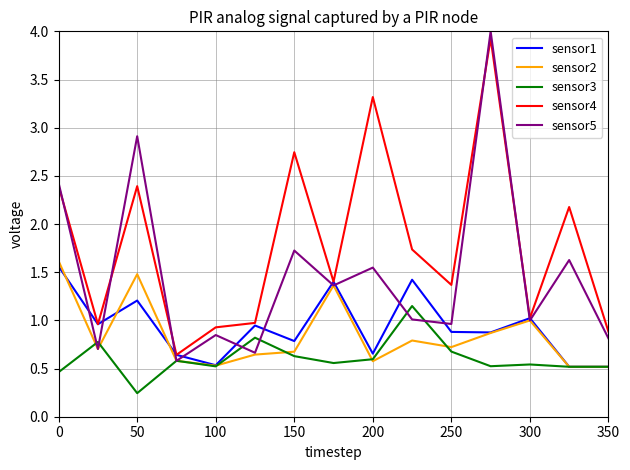

How many distinct data groups are displayed?

5